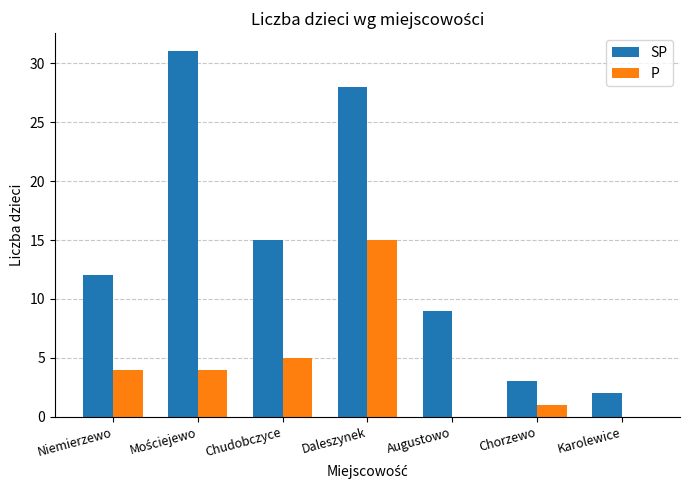

What is the sum of all P values?

29